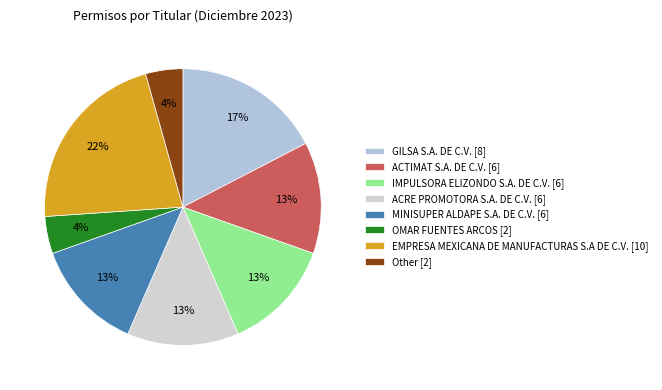

How many segments does this pie chart have?

8